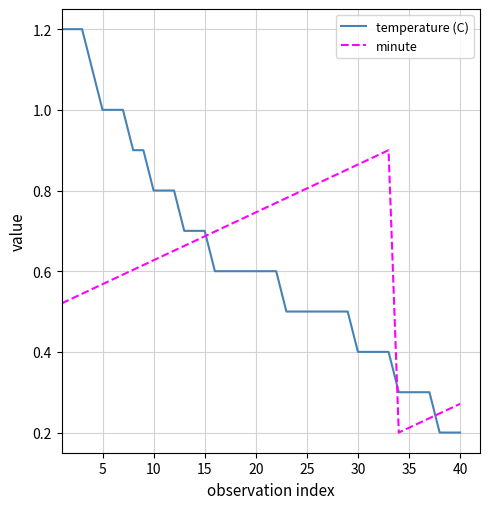

After their last crossing, which series has the higher values: temperature (C) or minute?

minute